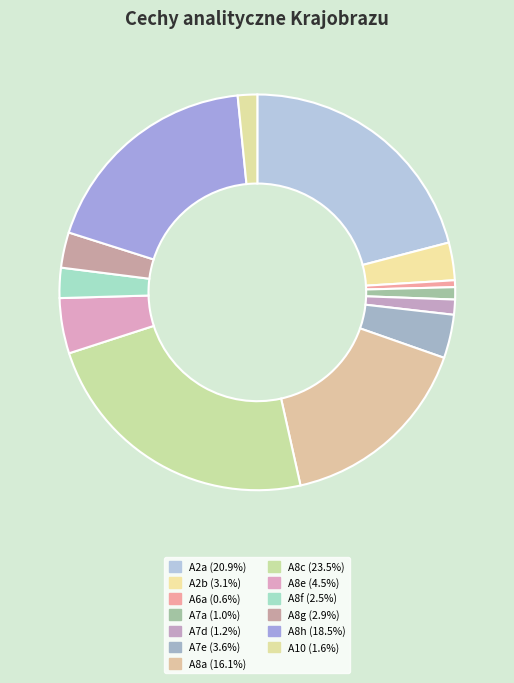

Which has a higher value, A8e or A8g?

A8e